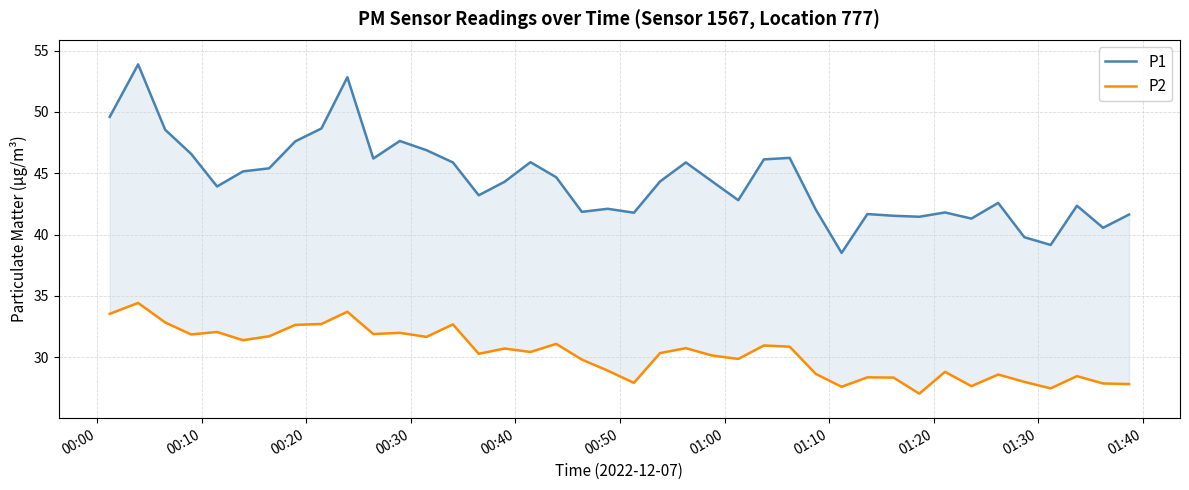

What is the difference between the maximum and minimum values in the P2 series?

7.4